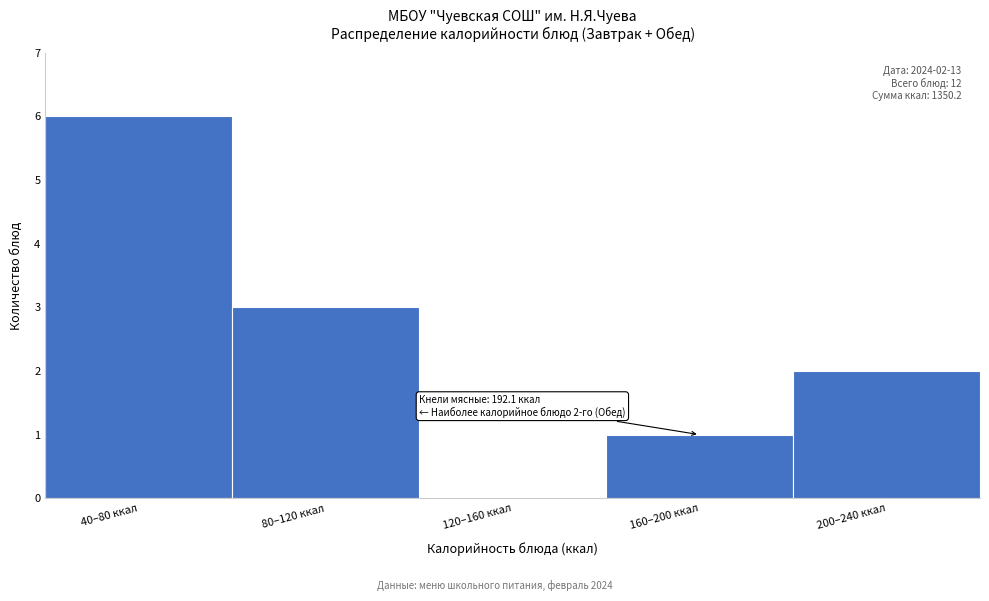

Reading right to left, extract all data points from this chart.

200–240 ккал=2	160–200 ккал=1	120–160 ккал=0	80–120 ккал=3	40–80 ккал=6